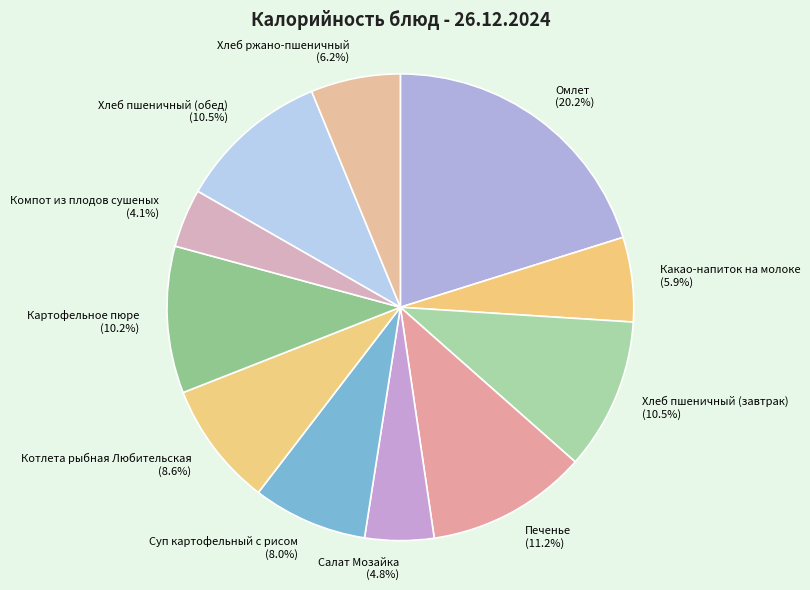

True or false: Какао-напиток на молоке accounts for 6% of the total.

True